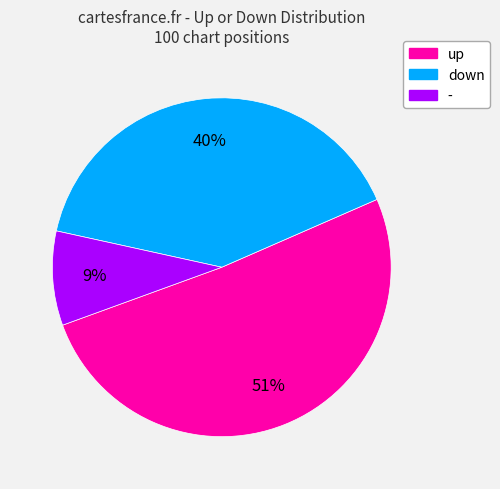

To the nearest percent, what is the difference between the largest and smallest slice percentages?

42%